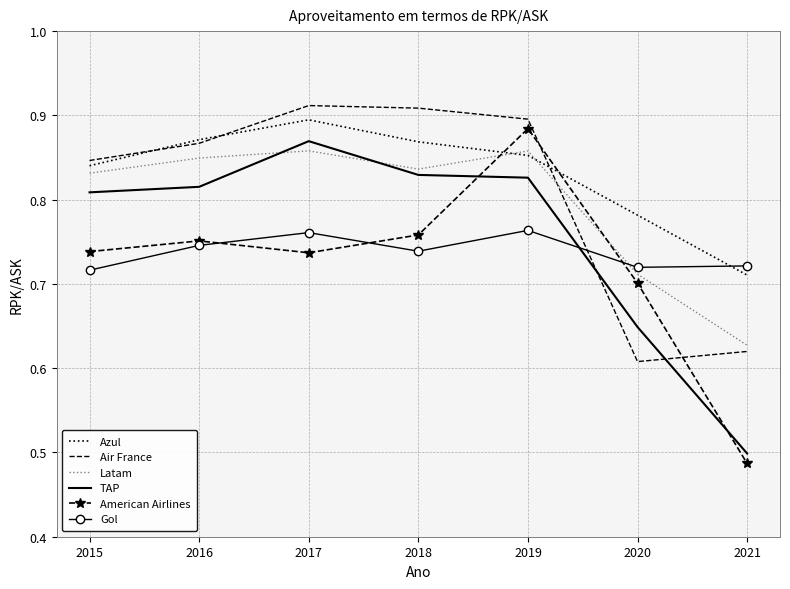

Which category has the lowest value in the American Airlines series?

2021